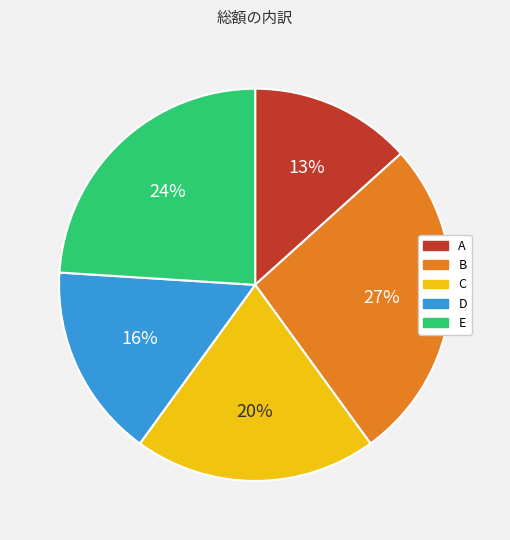

True or false: B accounts for 21% of the total.

False